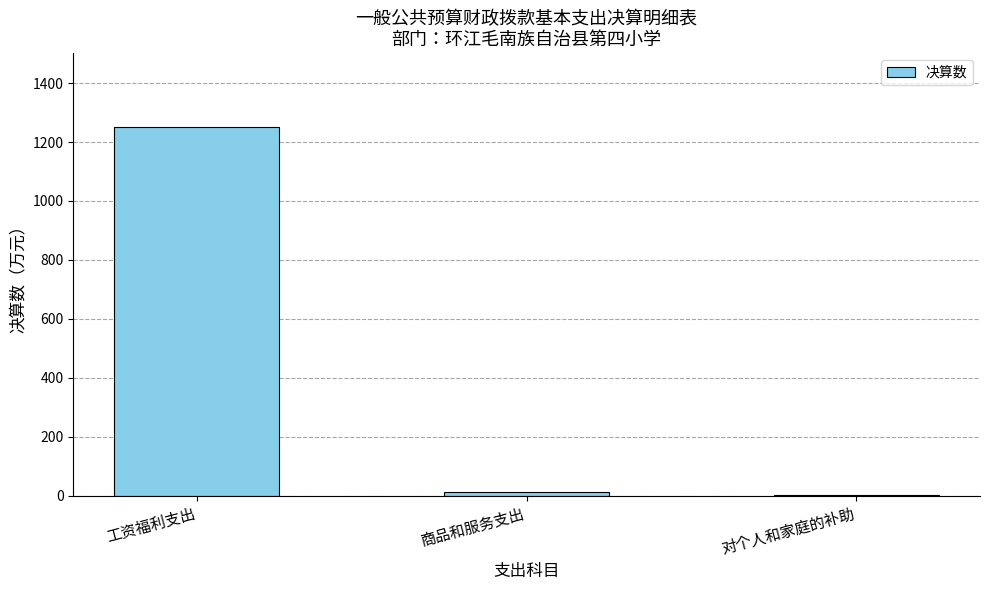

At which label is the value closest to 626?

商品和服务支出